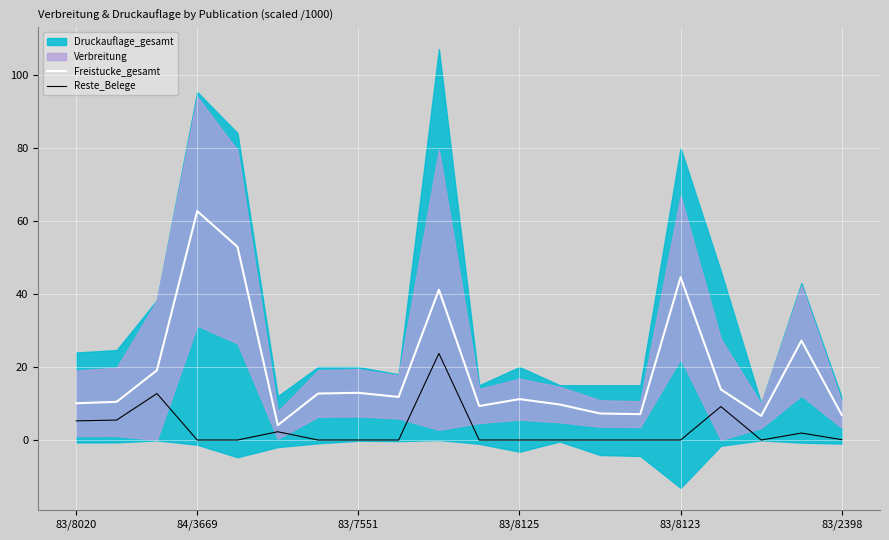

True or false: Freistucke_gesamt has more than 0 interior local peaks.

True